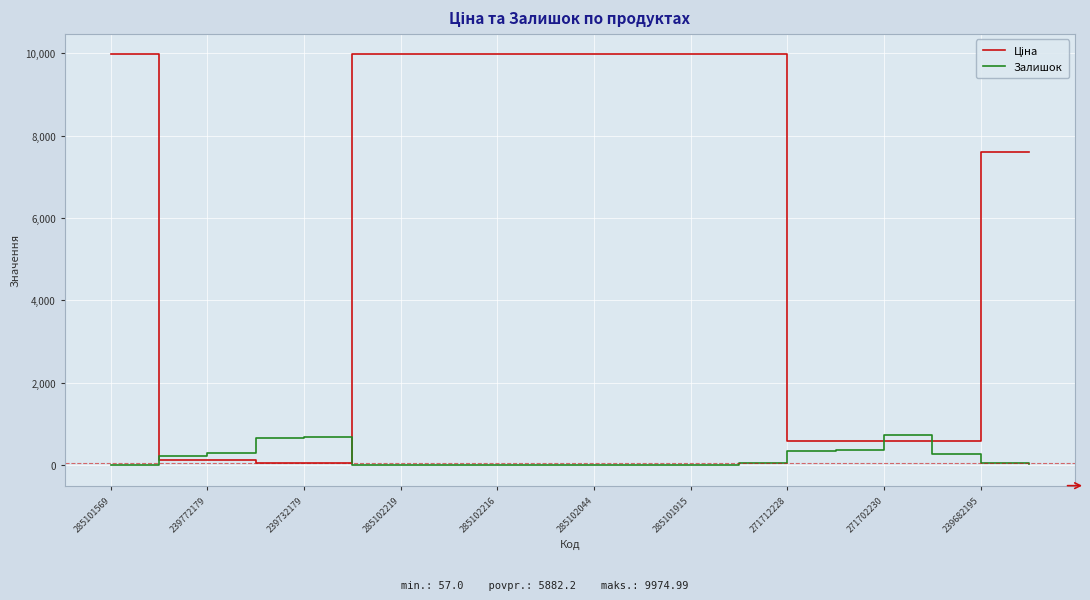

What is the highest value of the Залишок series?

736.0